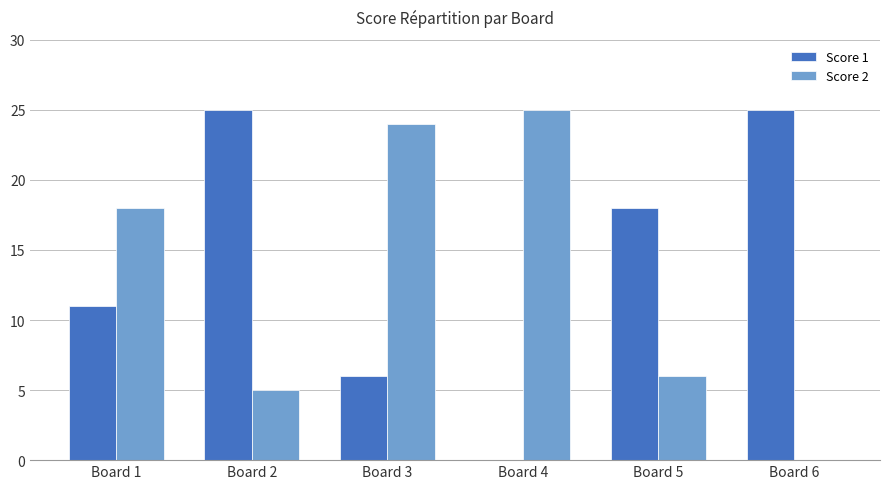

Where is Score 1 nearest to the value 12?

Board 1